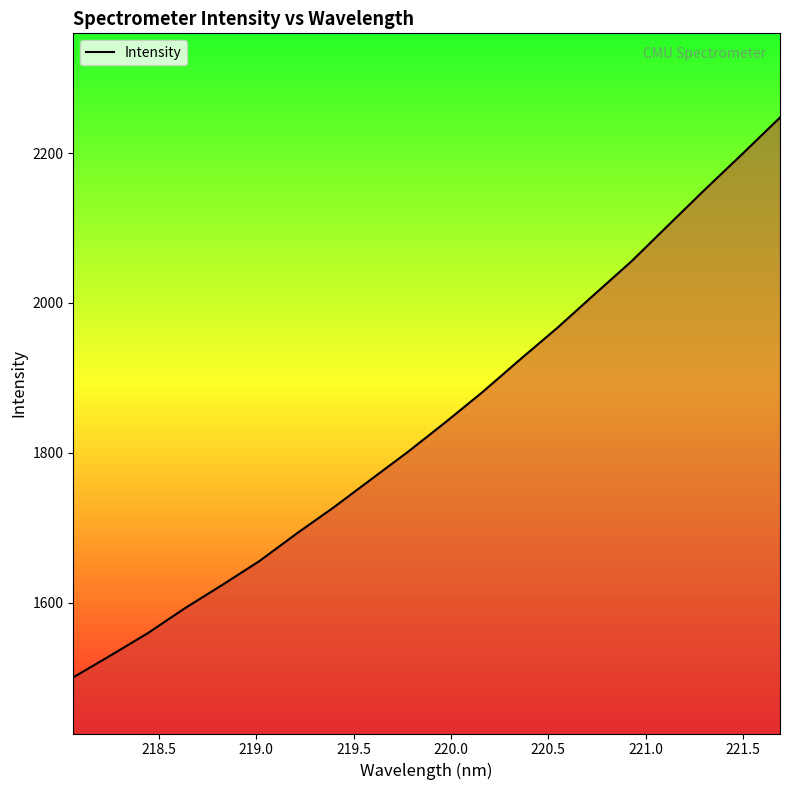

What is the maximum value shown in the chart?

2247.6